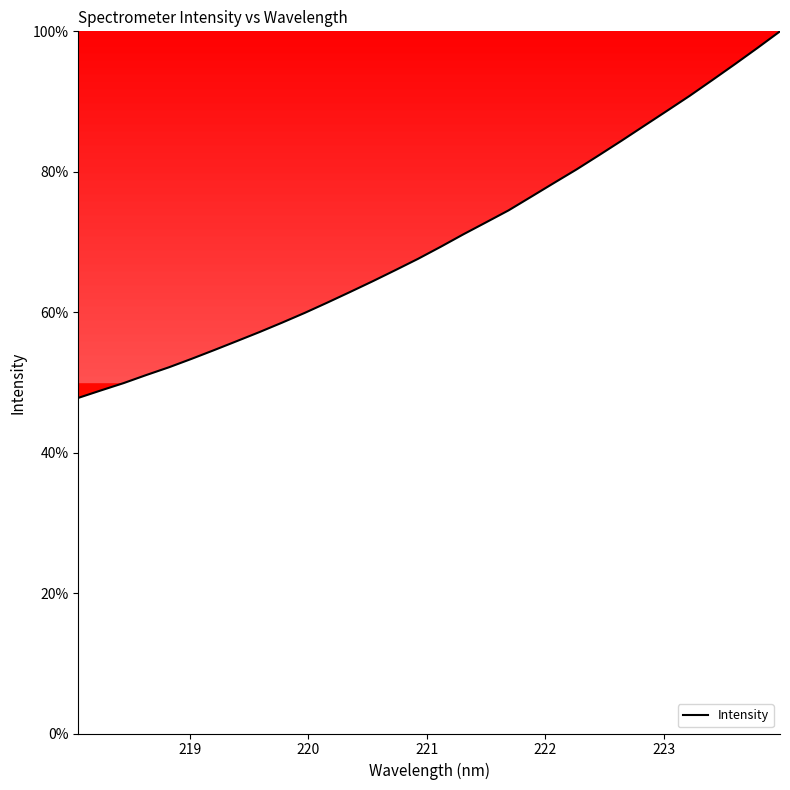

What is the difference between the maximum and minimum values?

52.2